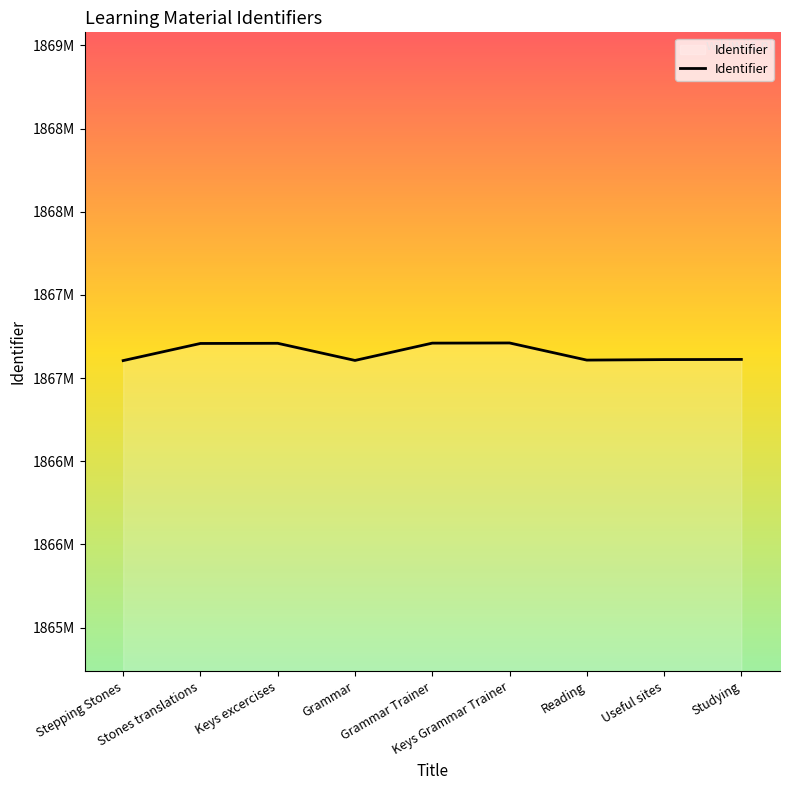

Reading right to left, list all the values displayed in this chart.

1867112	1867111	1867108	1867211	1867210	1867106	1867209	1867208	1867105